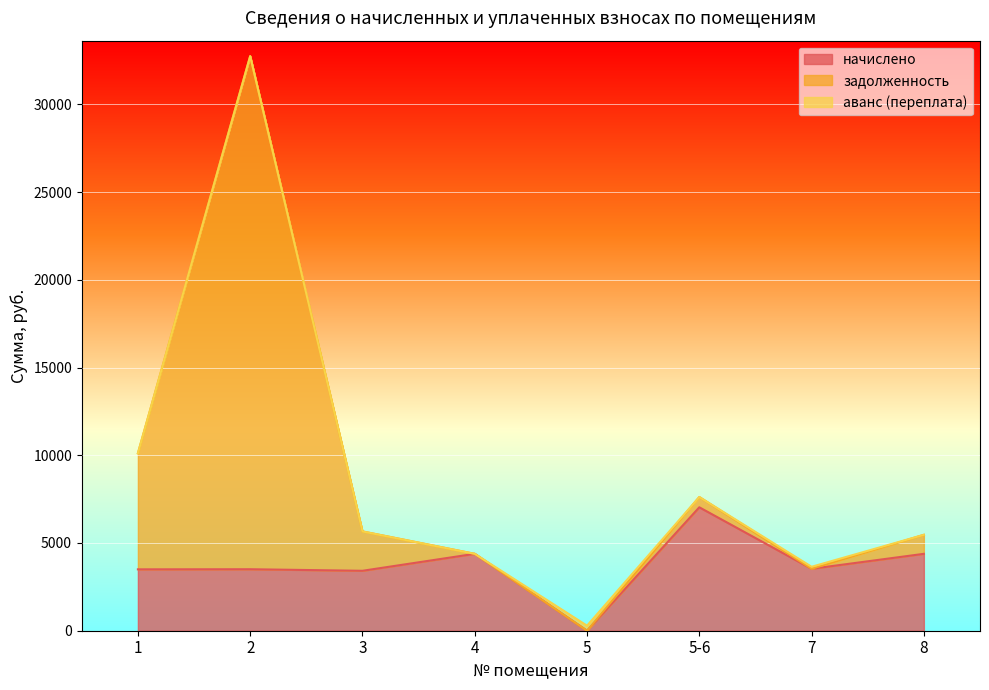

At which category does начислено reach its first local valley?

3